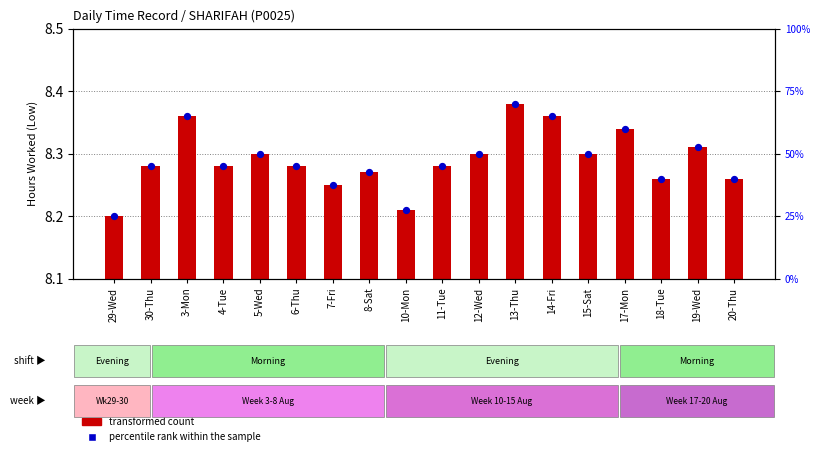

Which series has the largest Y range (max minus min)?

transformed count